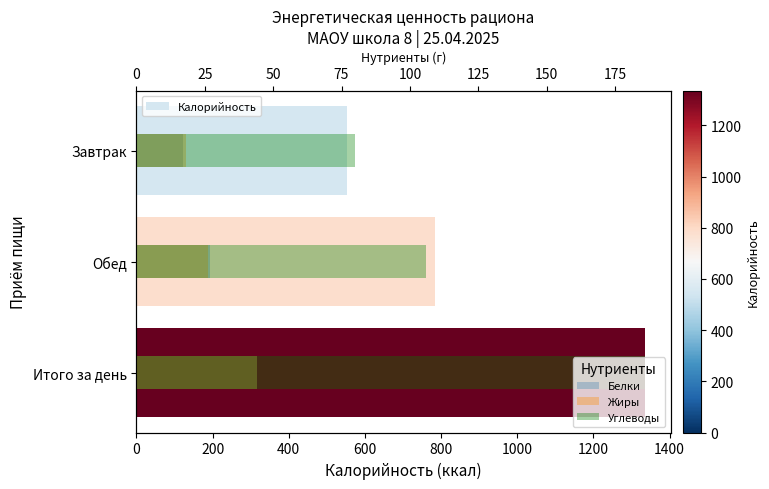

How many groups of bars are there?

3